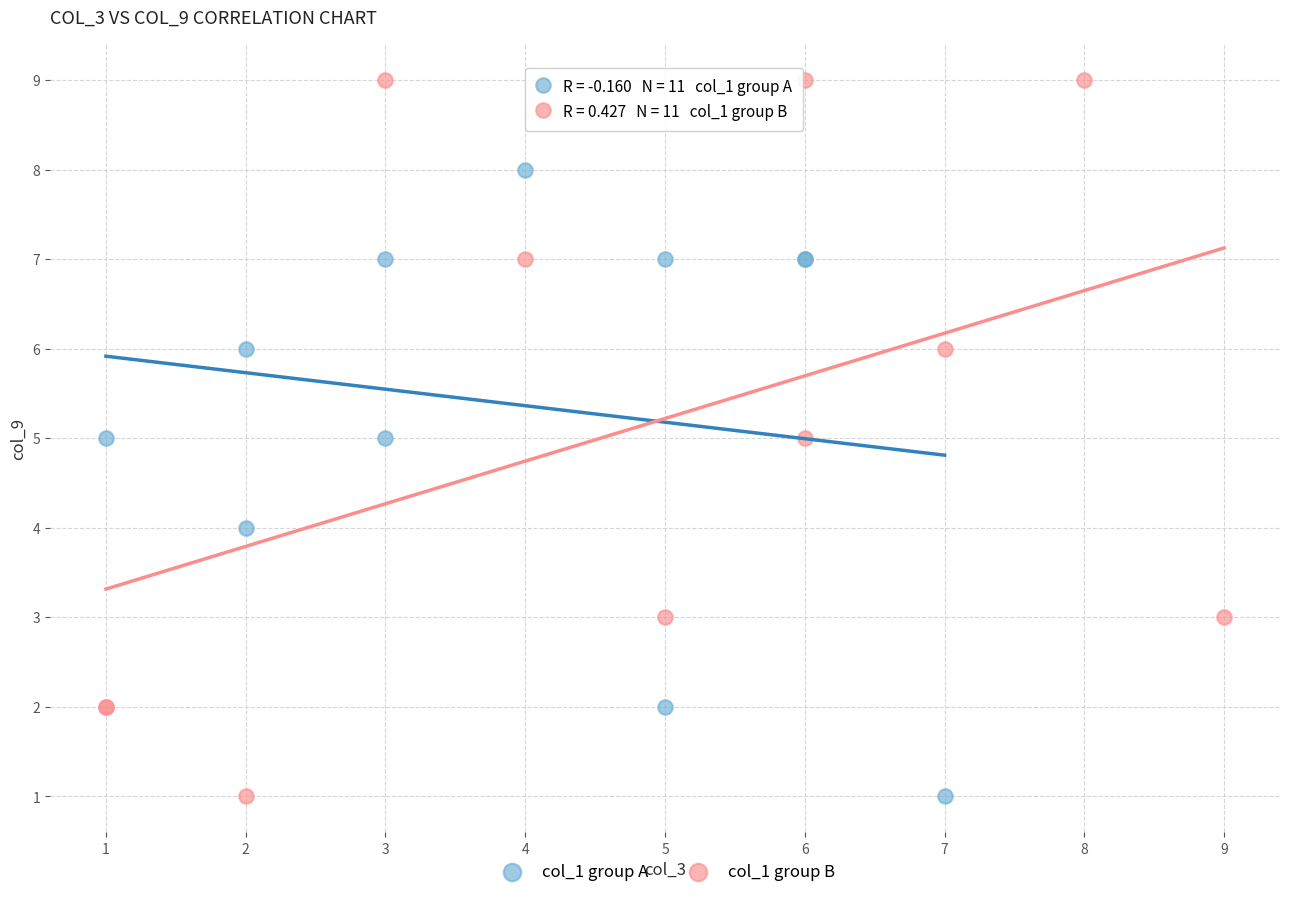

Which series reaches the maximum Y coordinate?

col_1 group B